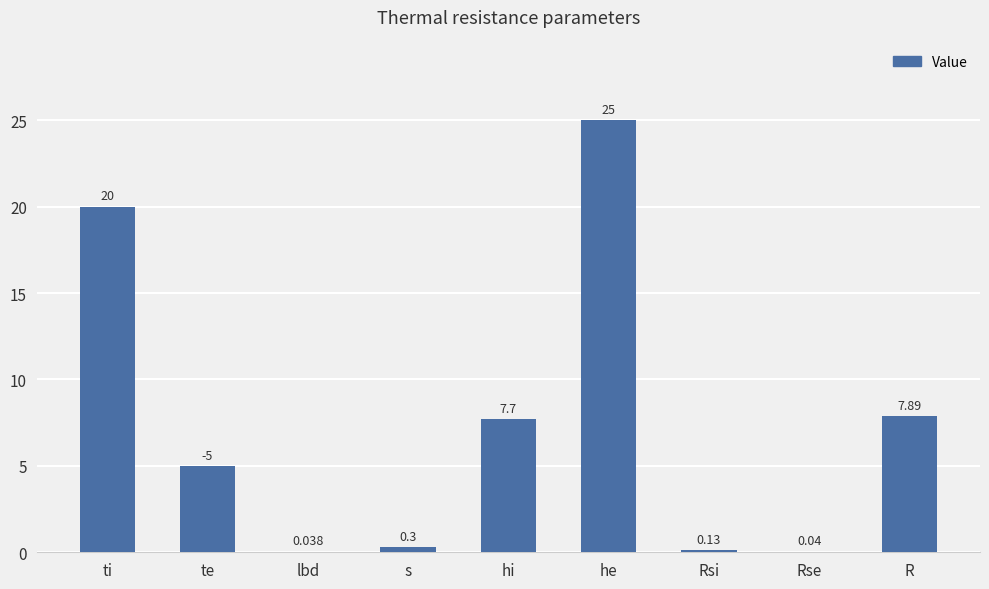

Count the number of categories in the chart.

9